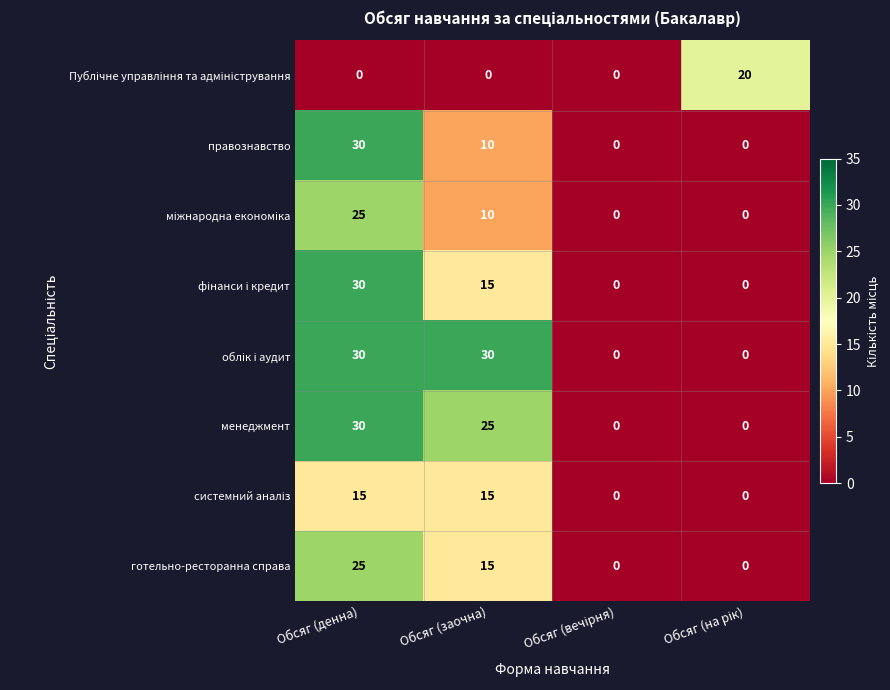

Count the number of categories in the chart.

4